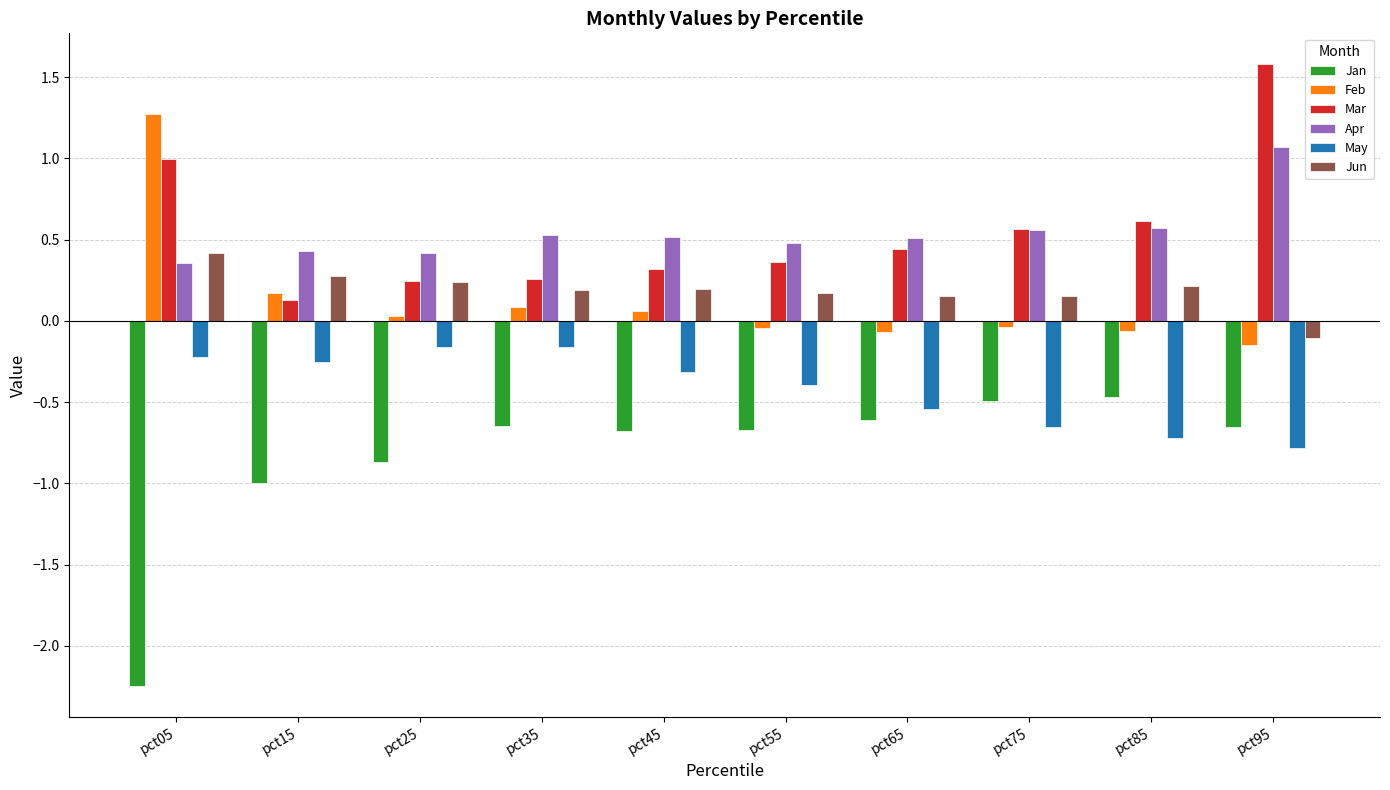

Is the value of Jan at pct45 greater than the value of May at pct05?

No